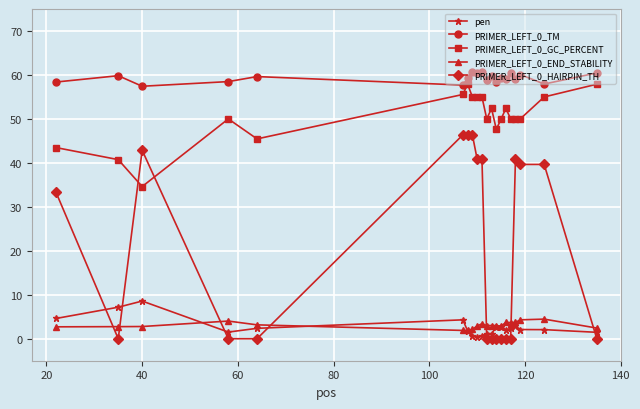

Which series has the largest total across all categories?

PRIMER_LEFT_0_TM